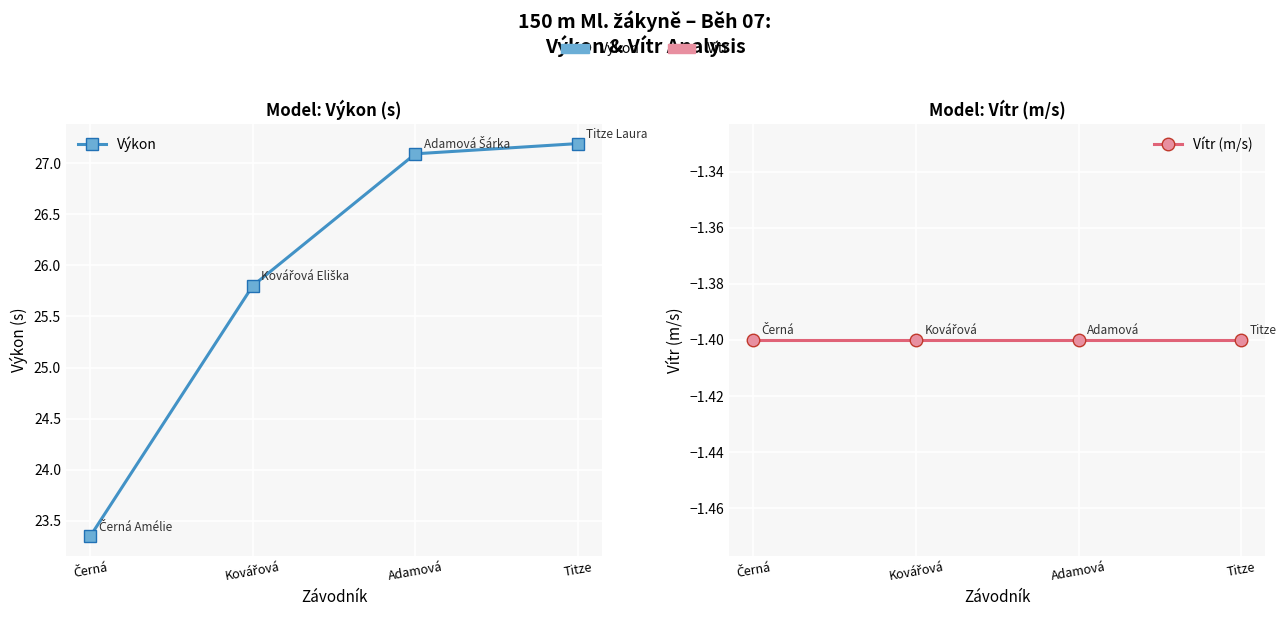

What is the average value of the Vítr (m/s) series?

-1.4